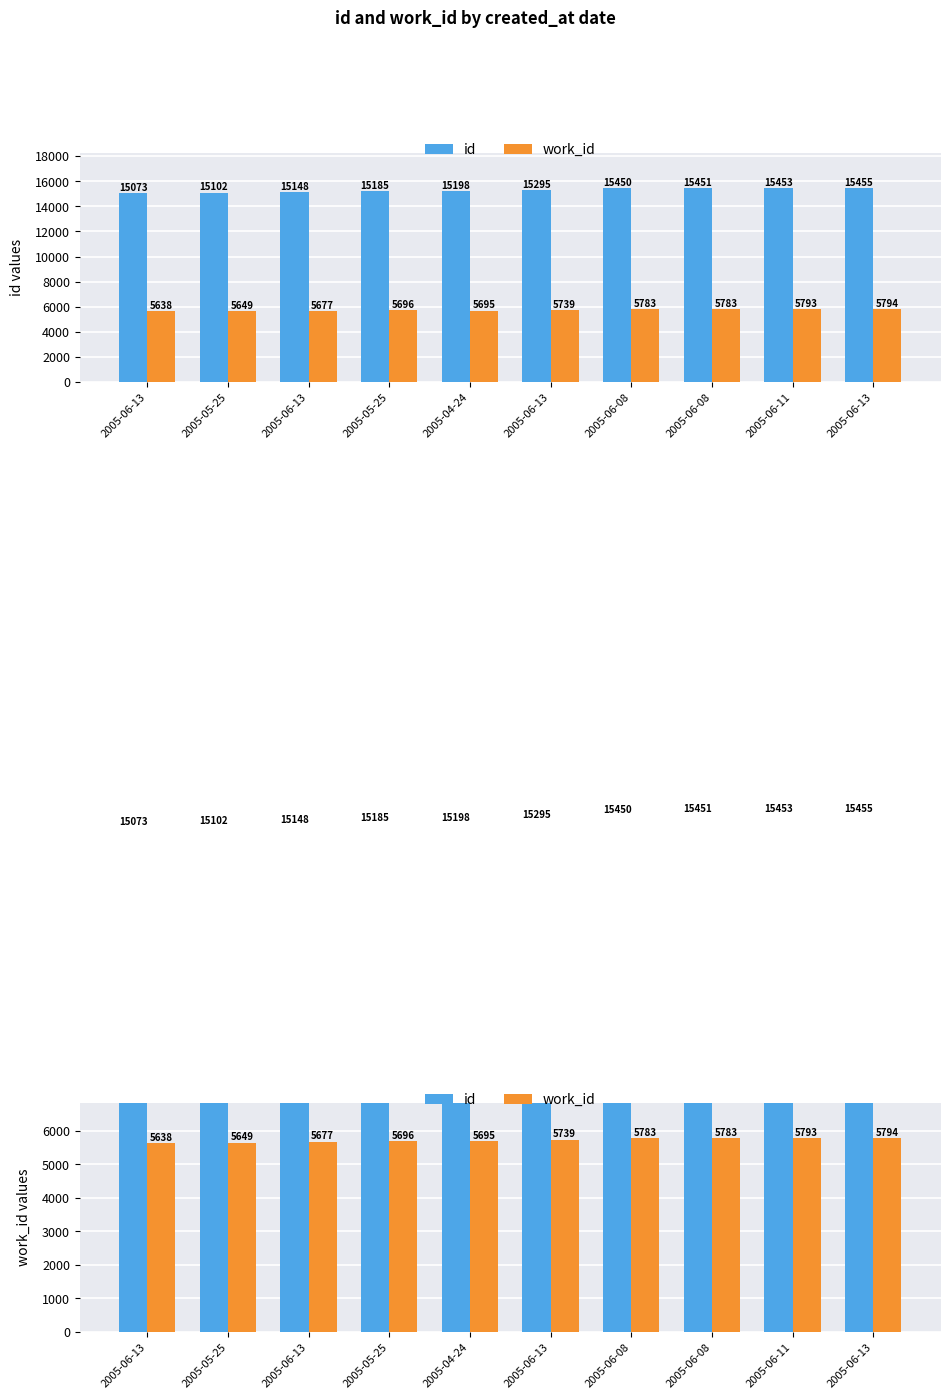

List the labels in order of id value, smallest first.

2005-06-13, 2005-05-25, 2005-06-13, 2005-05-25, 2005-04-24, 2005-06-13, 2005-06-08, 2005-06-08, 2005-06-11, 2005-06-13